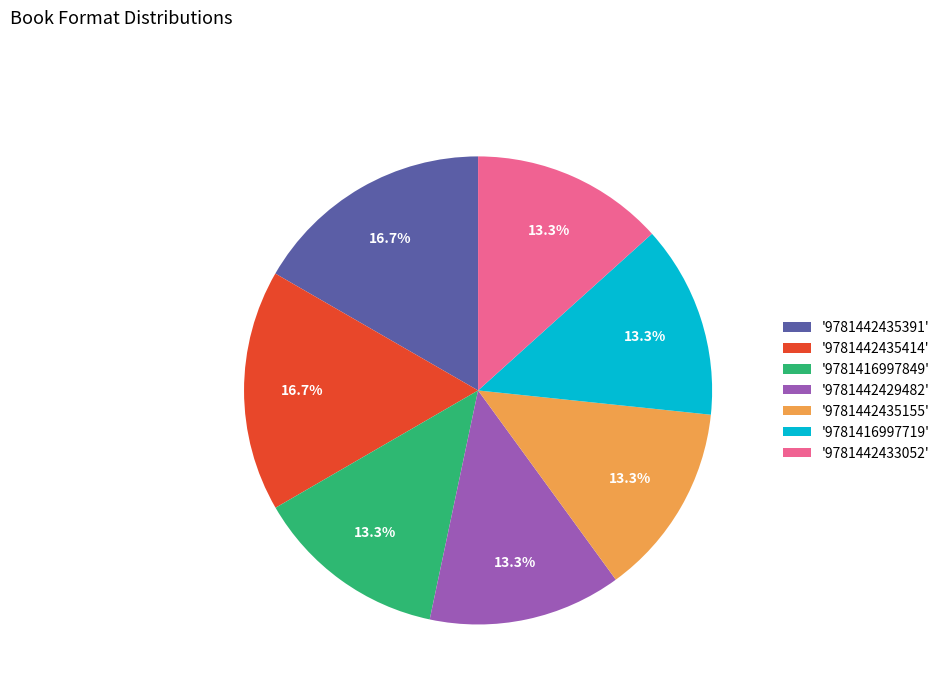

Between '9781442435414' and '9781416997719', which is larger?

'9781442435414'